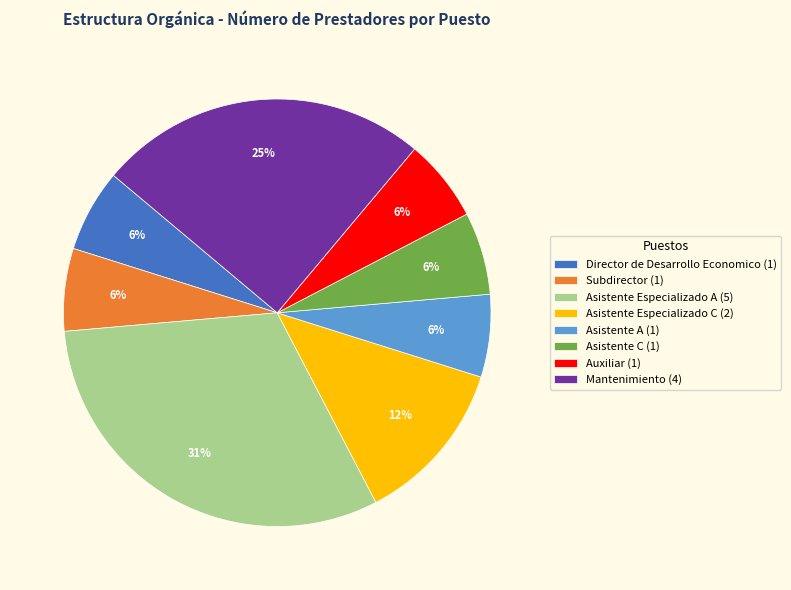

How many segments does this pie chart have?

8